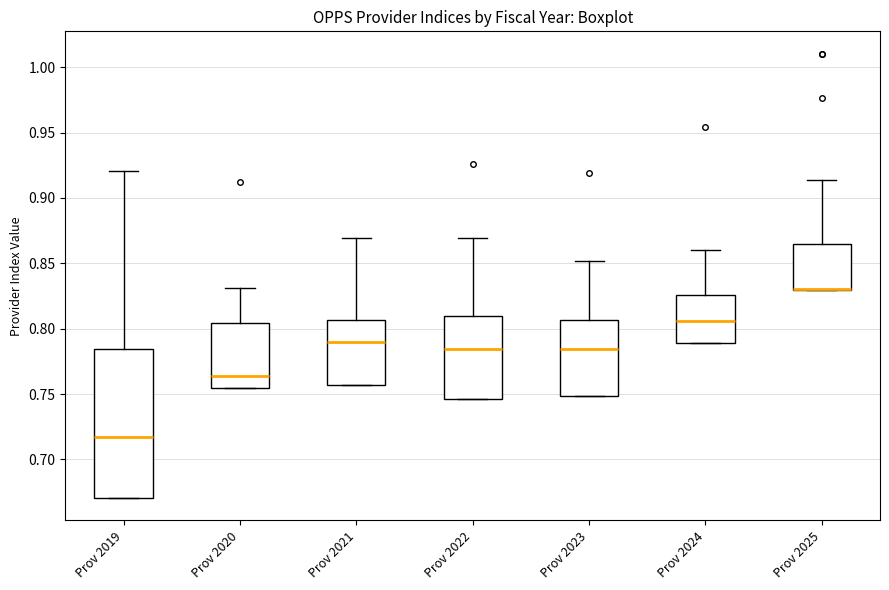

Where does the upper whisker of the box for Prov 2020 end on the y-axis? The values are not printed on the chart, so give them approximately, as read against the axis.

0.830